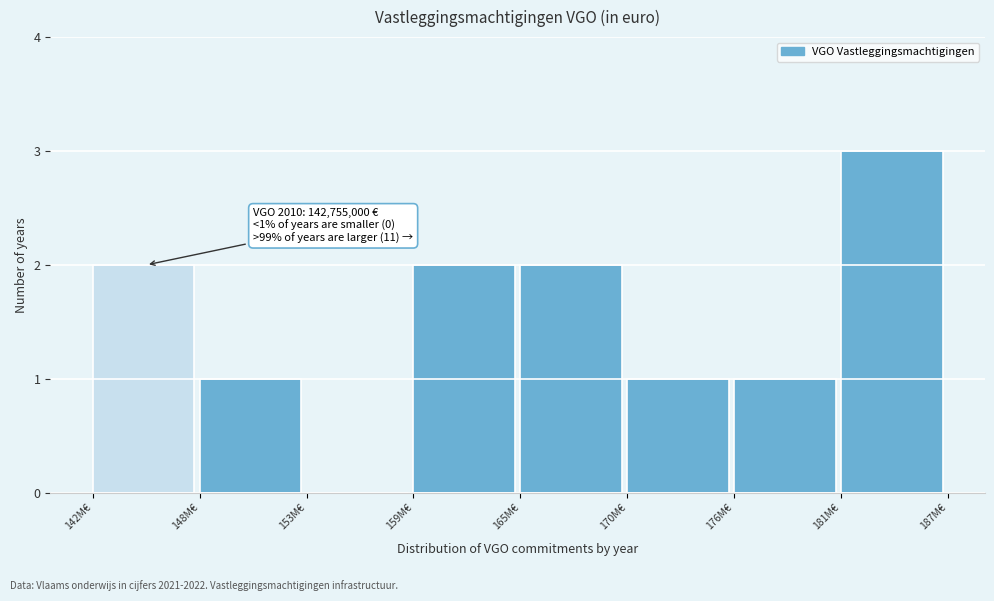

Reading right to left, what are all the values shown in this chart?

181M€=3	176M€=1	170M€=1	165M€=2	159M€=2	153M€=0	148M€=1	142M€=2